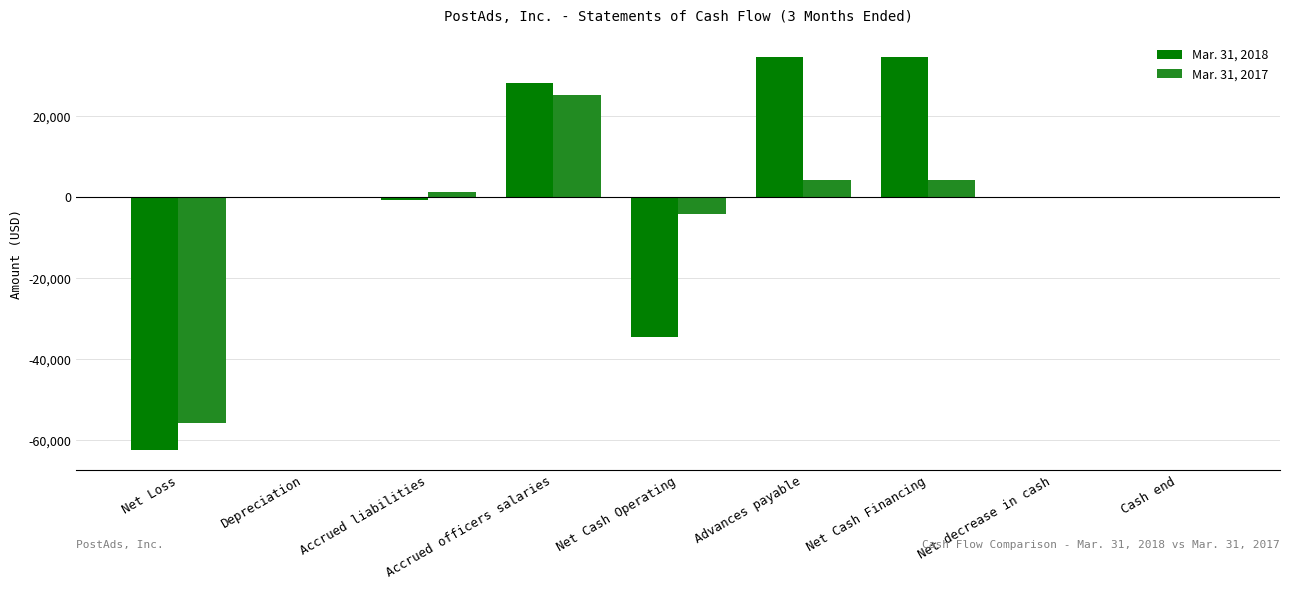

The value of Mar. 31, 2018 at Accrued officers salaries is 46955. True or false?

False